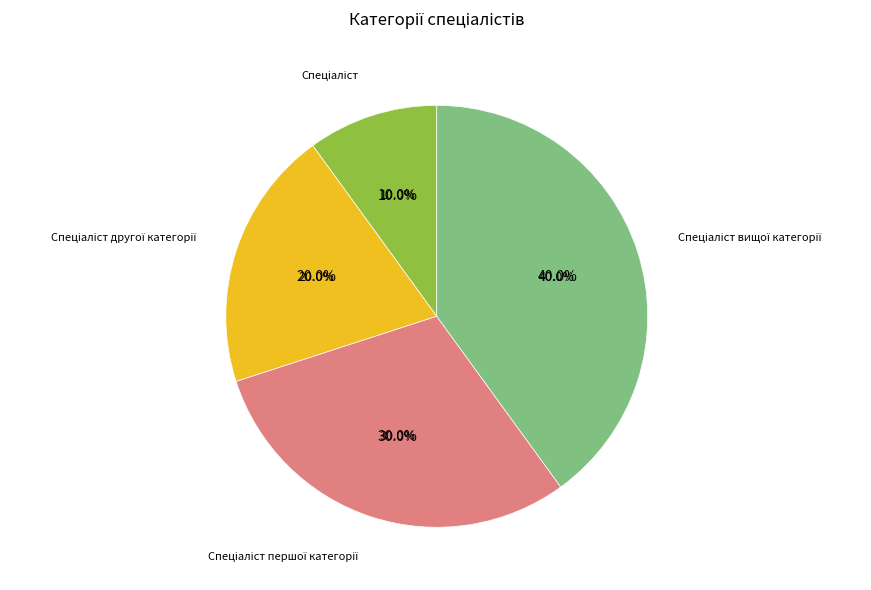

Combined, what portion of the pie is Спеціаліст and Спеціаліст першої категорії?

40.0%